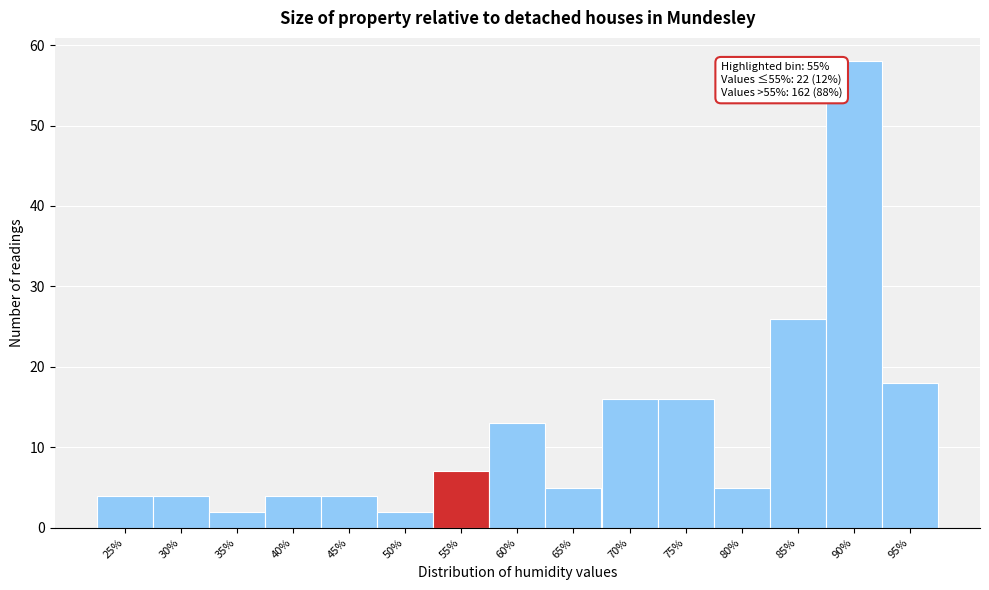

Reading left to right, transcribe all the data shown in this chart.

4	4	2	4	4	2	7	13	5	16	16	5	26	58	18